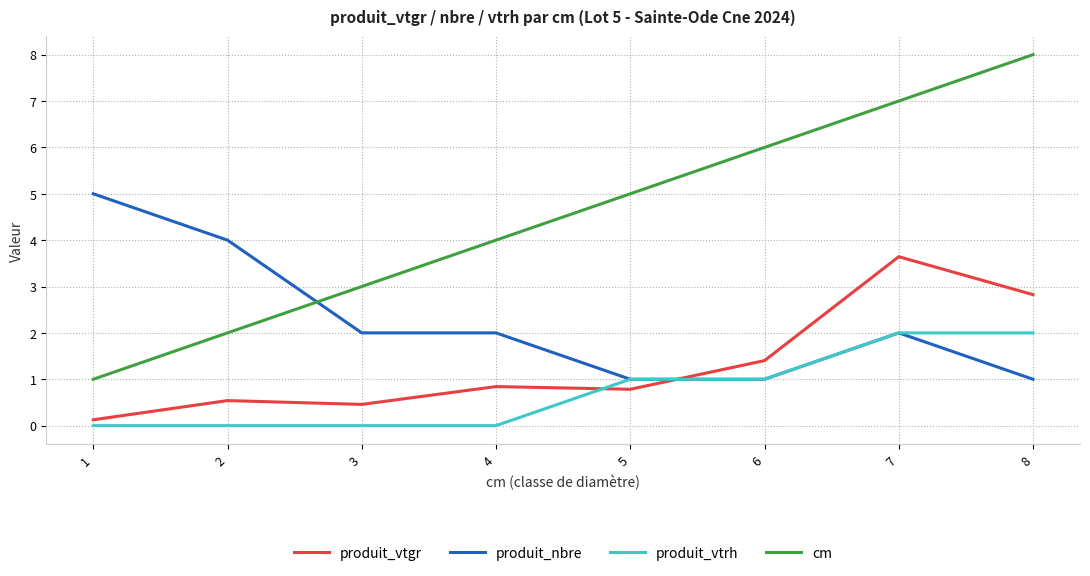

Is it true that produit_vtgr equals 0.9 at 8?

False